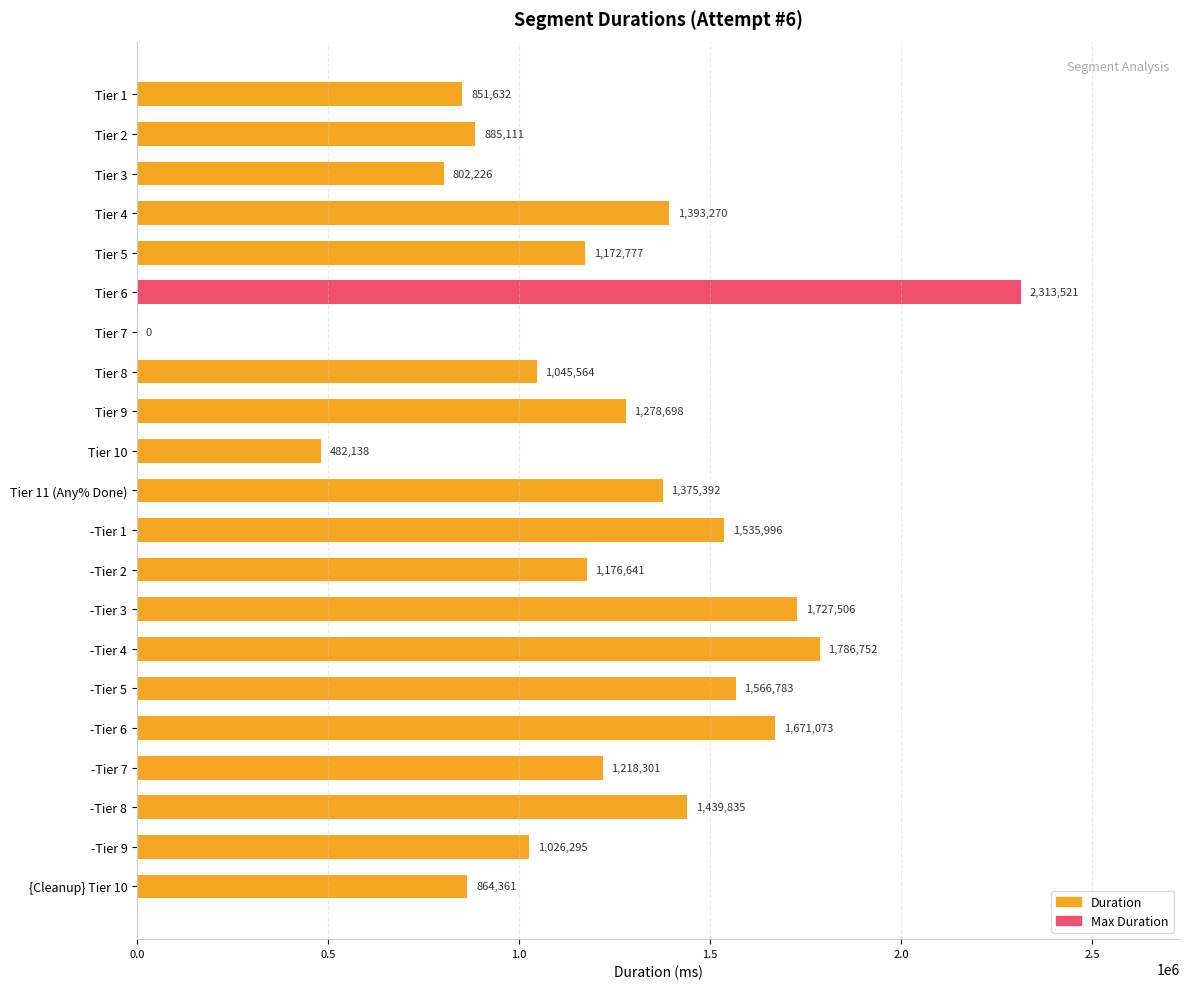

How many distinct data groups are displayed?

1